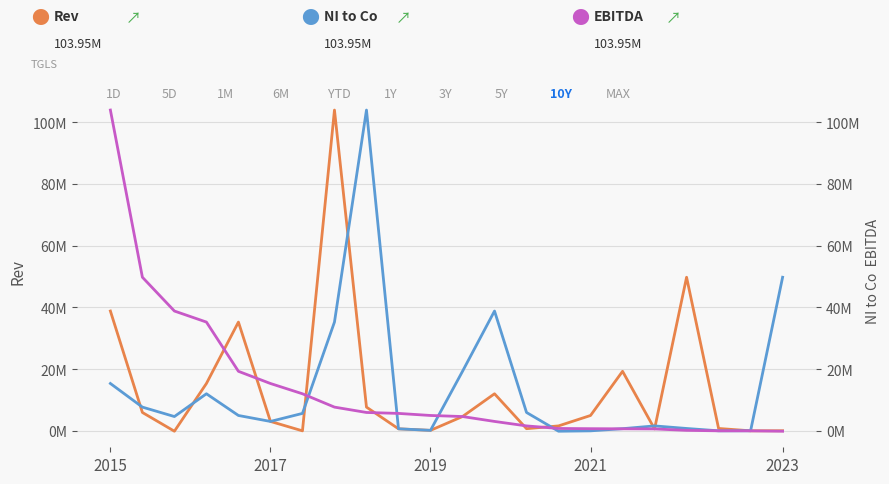

True or false: EBITDA has a value of 4637 at 11.

True